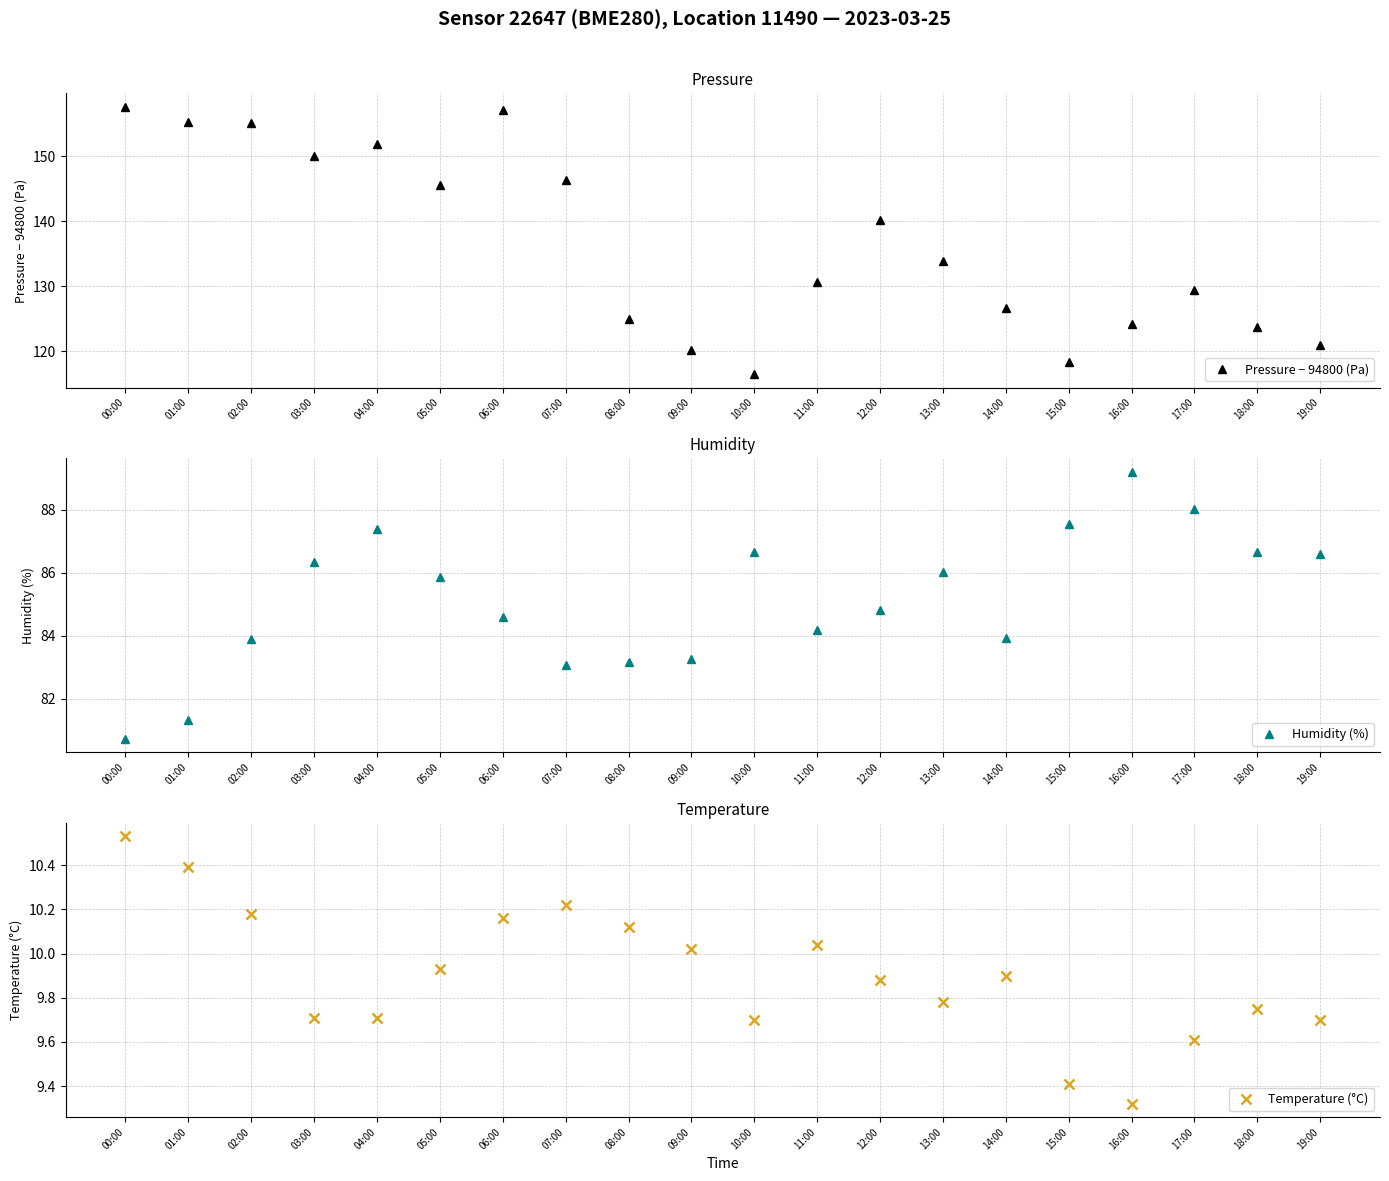

What is the label of the 8th point from the left?

07:00